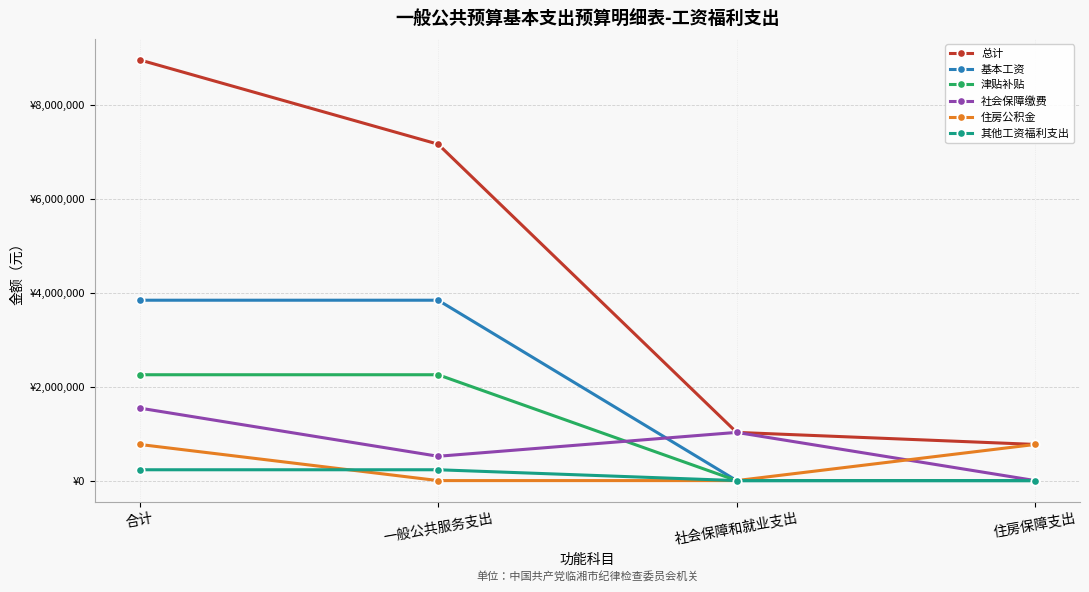

True or false: 基本工资 has a value of -2239169.0 at 社会保障和就业支出.

False